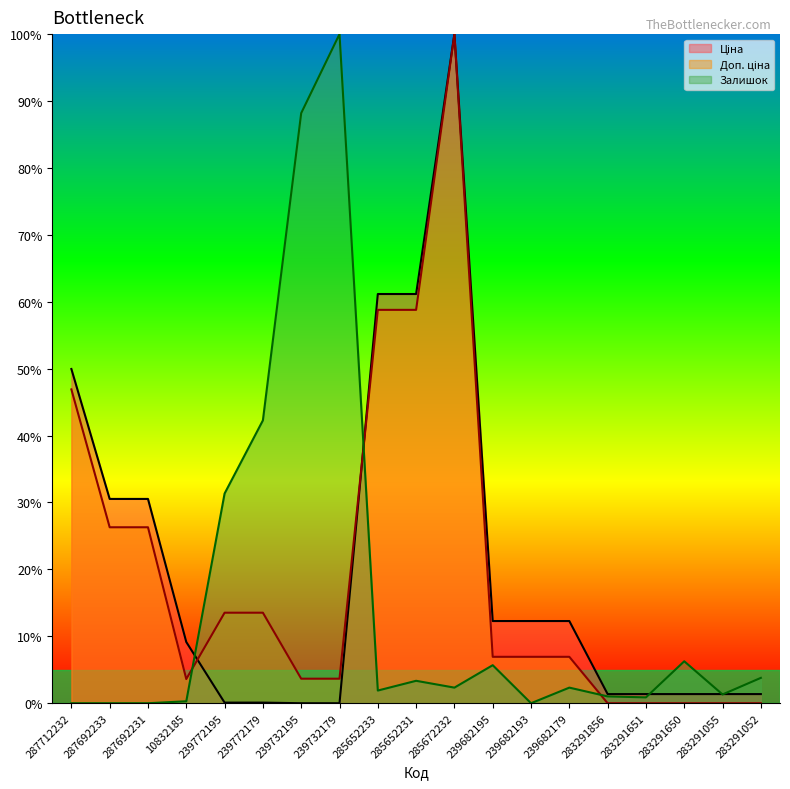

The Ціна series shows 1.4 at 283291650. True or false?

True